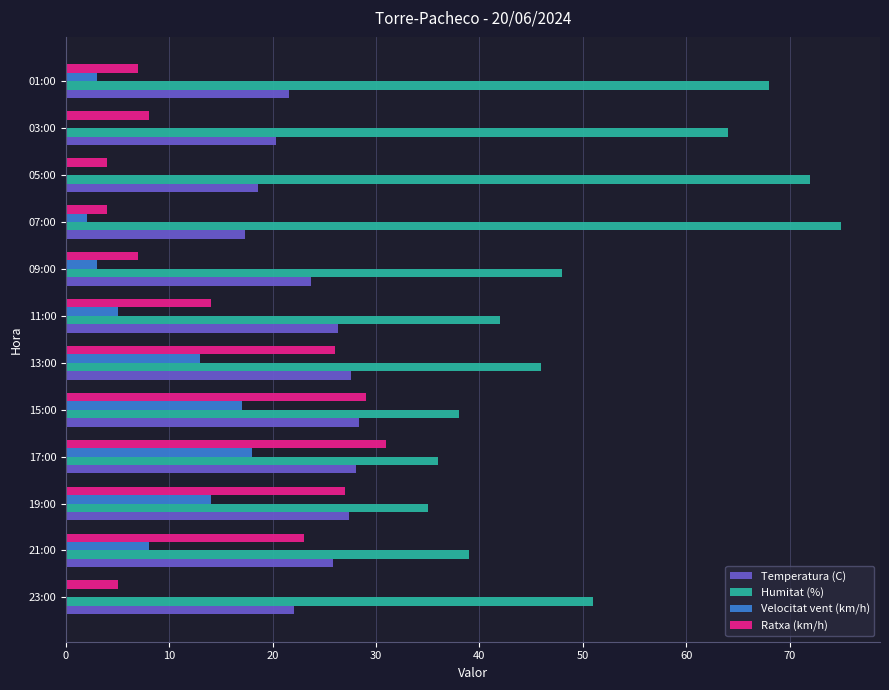

Between 11:00 and 05:00, which series saw the biggest shift?

Humitat (%)